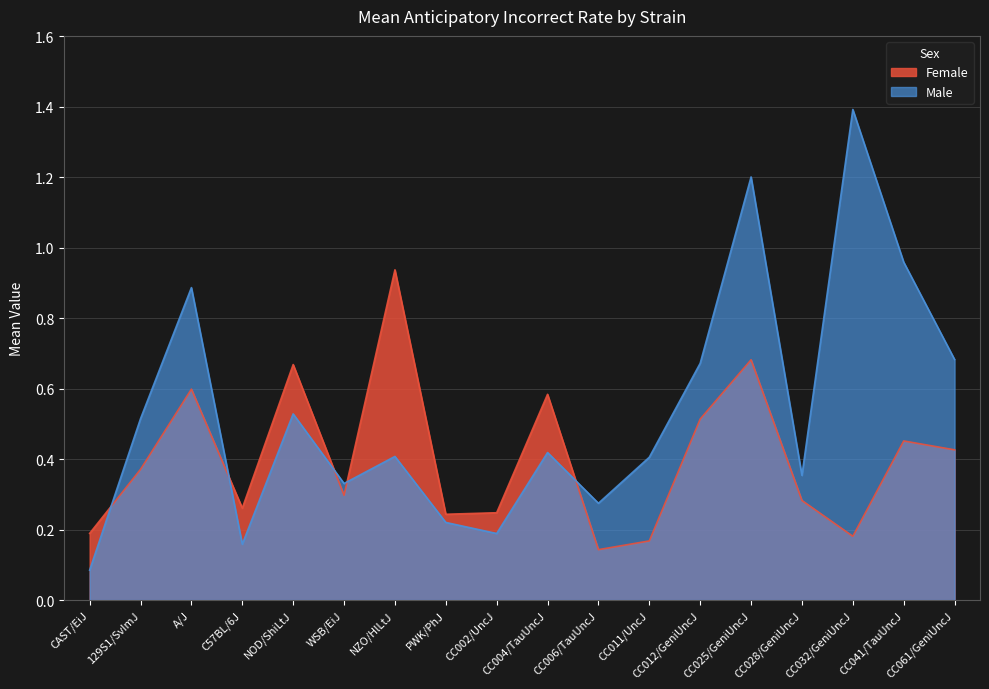

The mean_f series shows 0.4 at WSB/EiJ. True or false?

False